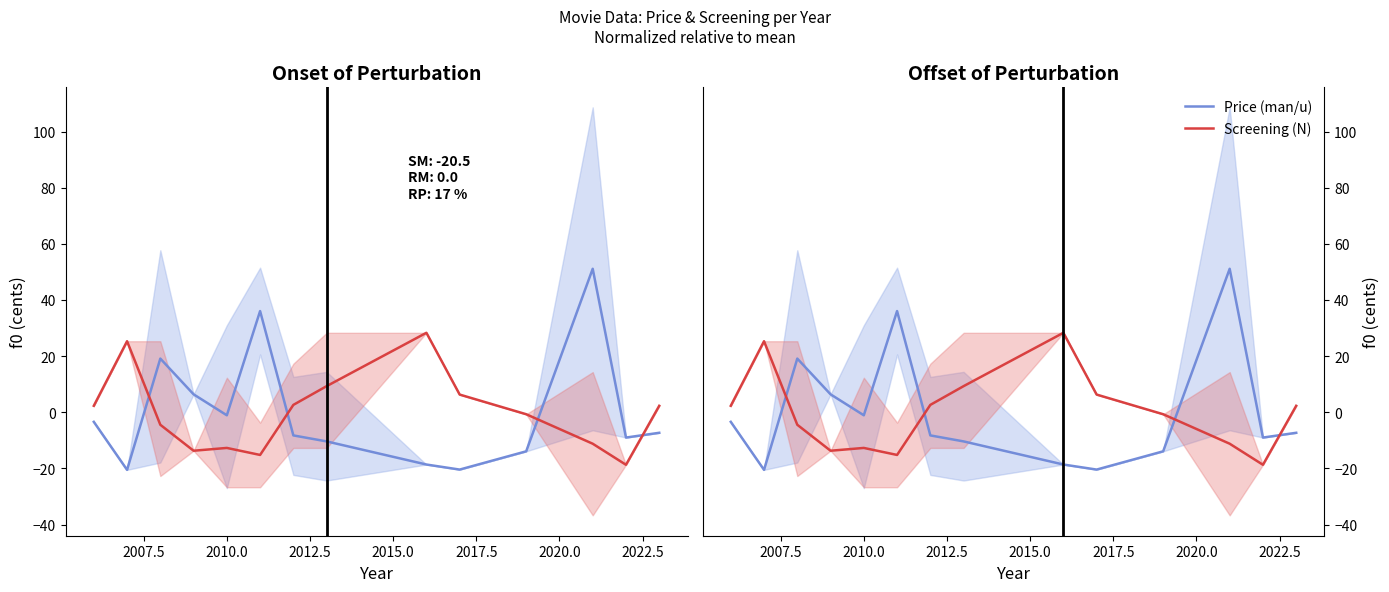

True or false: Price (man/u) has a value of -5.7 at 2022.5.

False